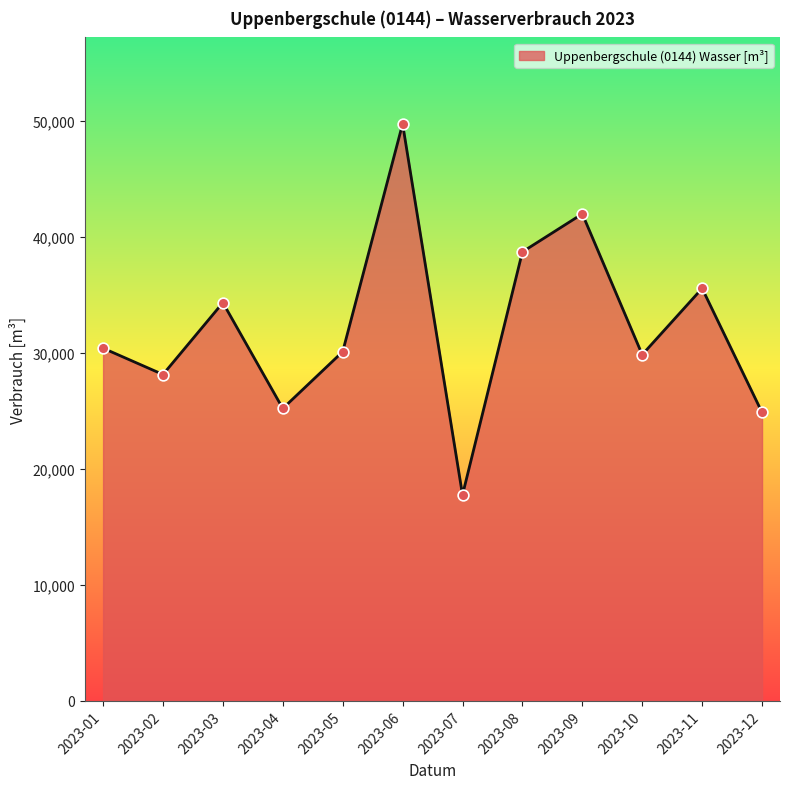

Between 2023-12 and 2023-11, which is larger?

2023-11